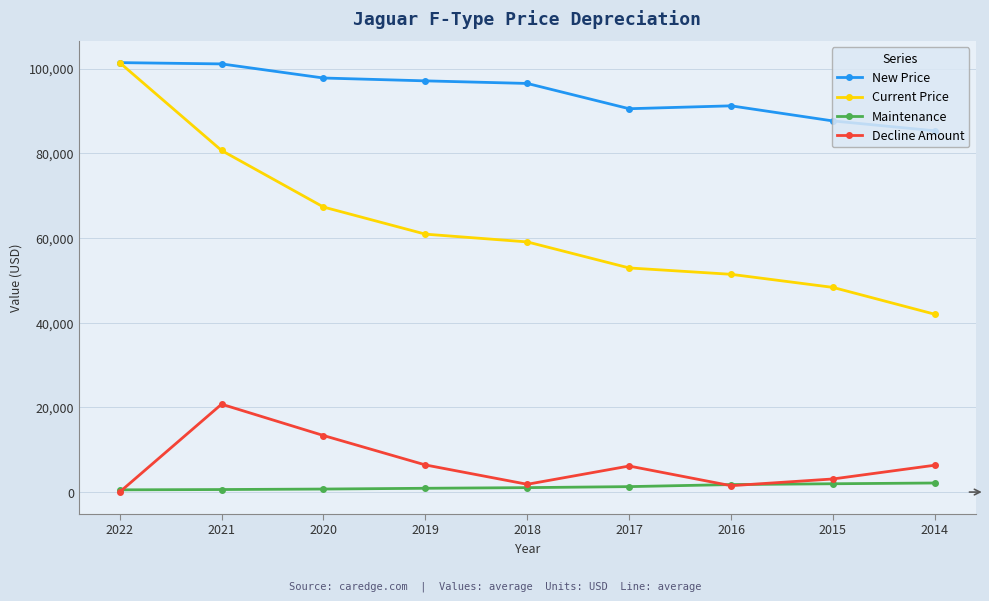

At which category does New Price reach its first local valley?

2017